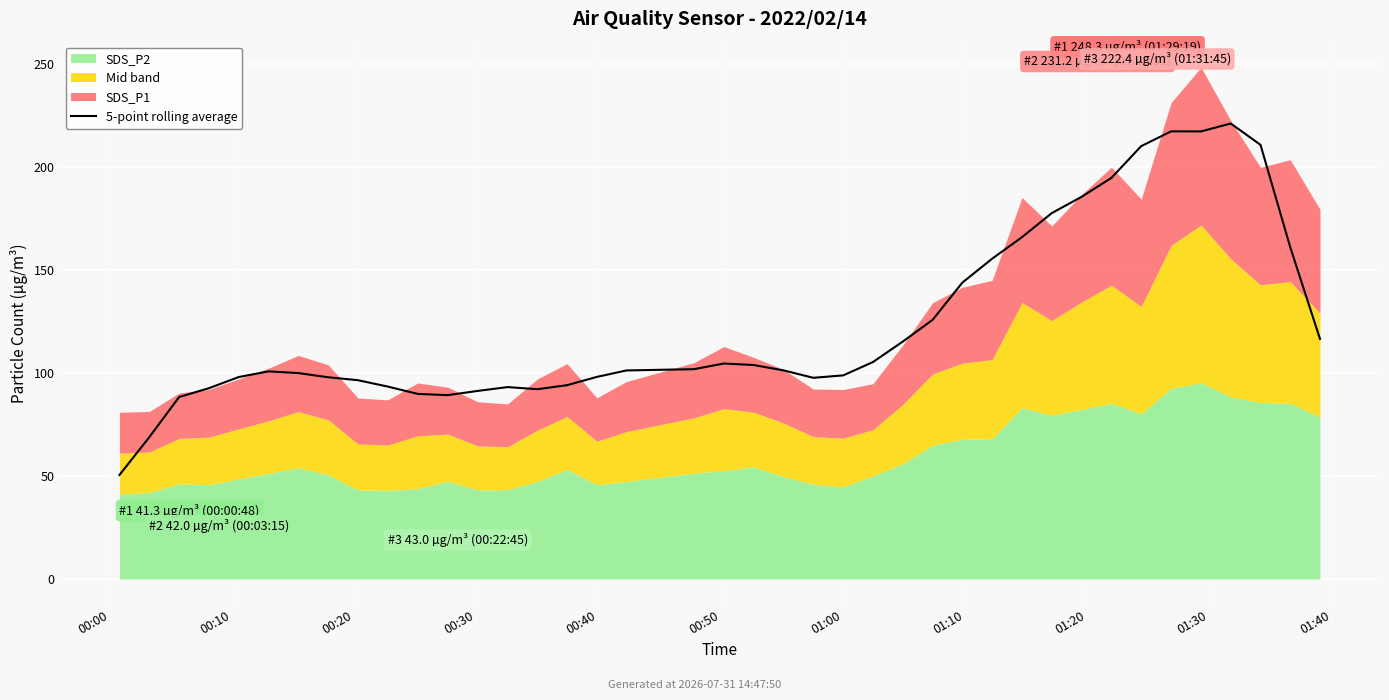

Where does the data first go above 101?

17